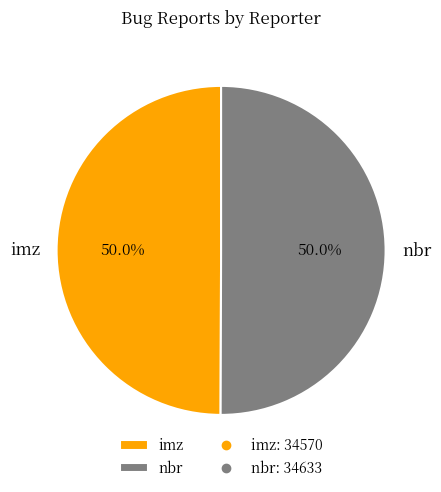

What is the ratio of the value at imz to the value at nbr?

1.0